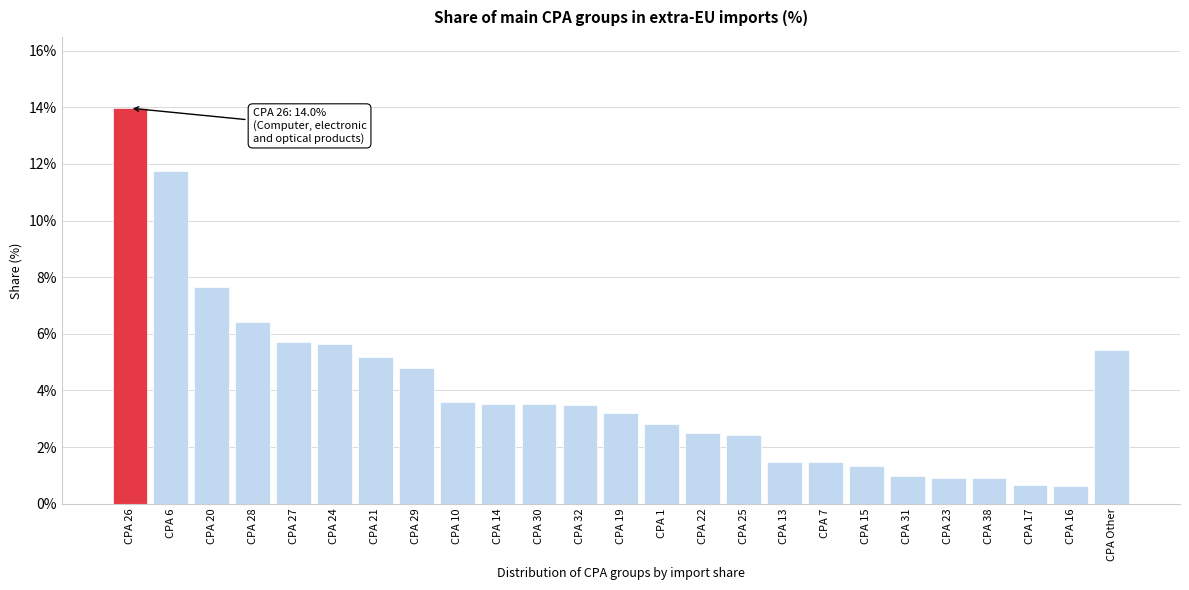

Are the bars horizontal?

No